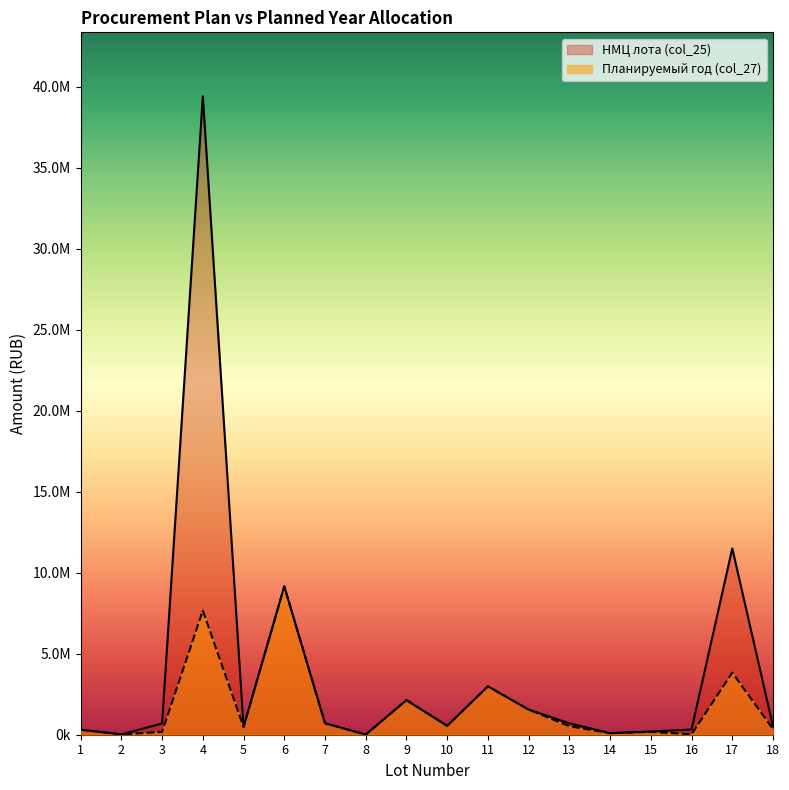

What is the difference between the second highest and second lowest values in the НМЦ лота (col_25) series?

11481547.6